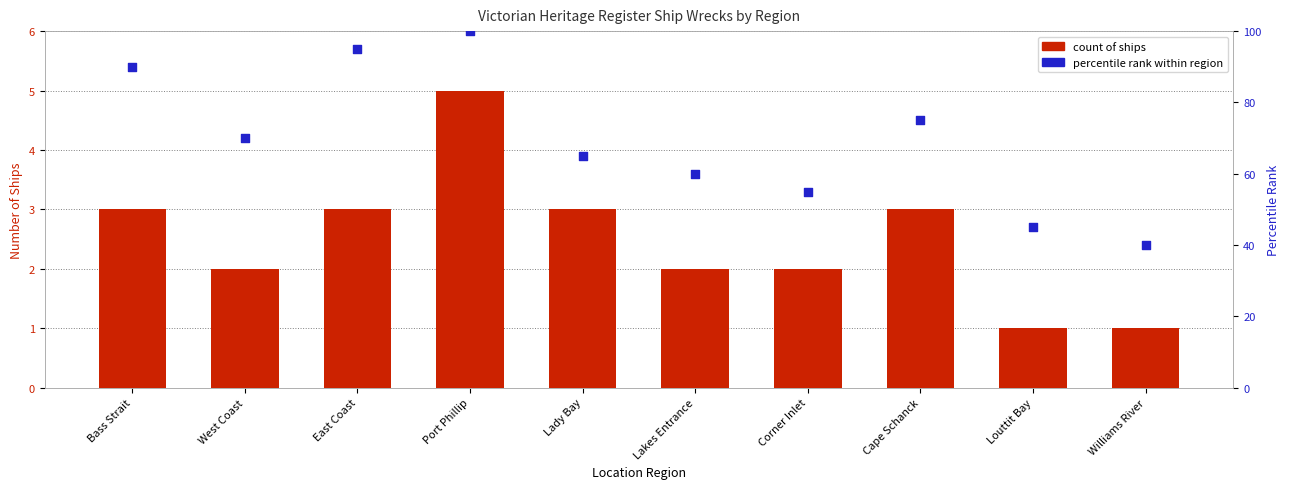

What are all the series names shown in the legend?

count of ships, percentile rank